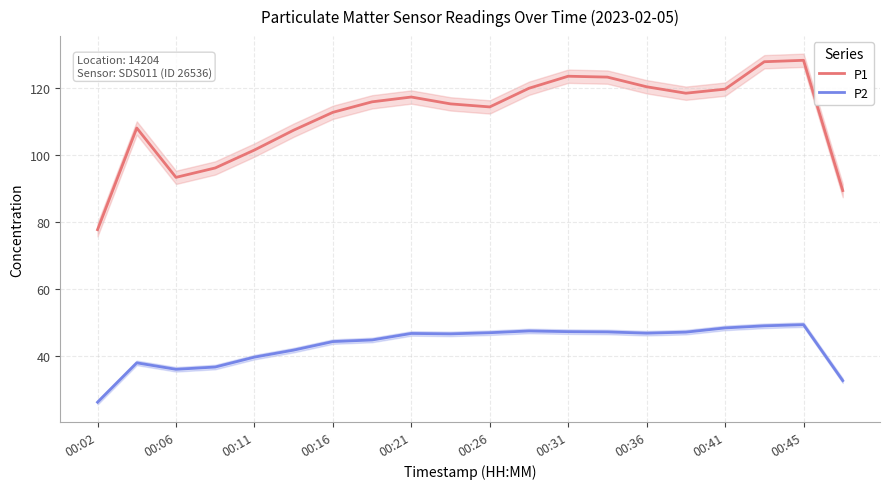

Which series has the largest total across all categories?

P1